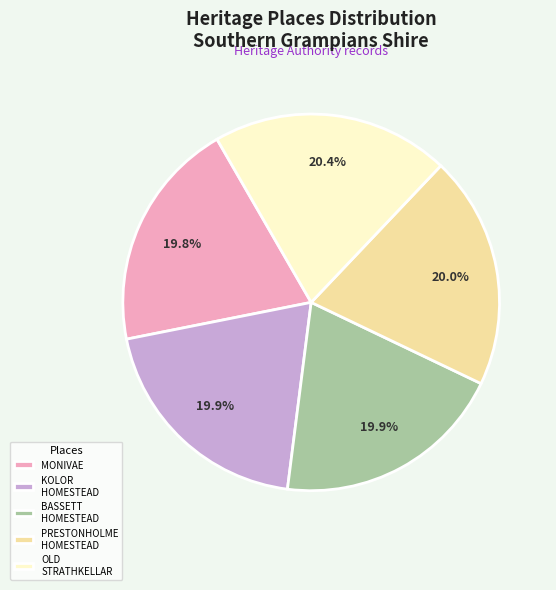

Between MONIVAE and OLD STRATHKELLAR, which is larger?

OLD STRATHKELLAR